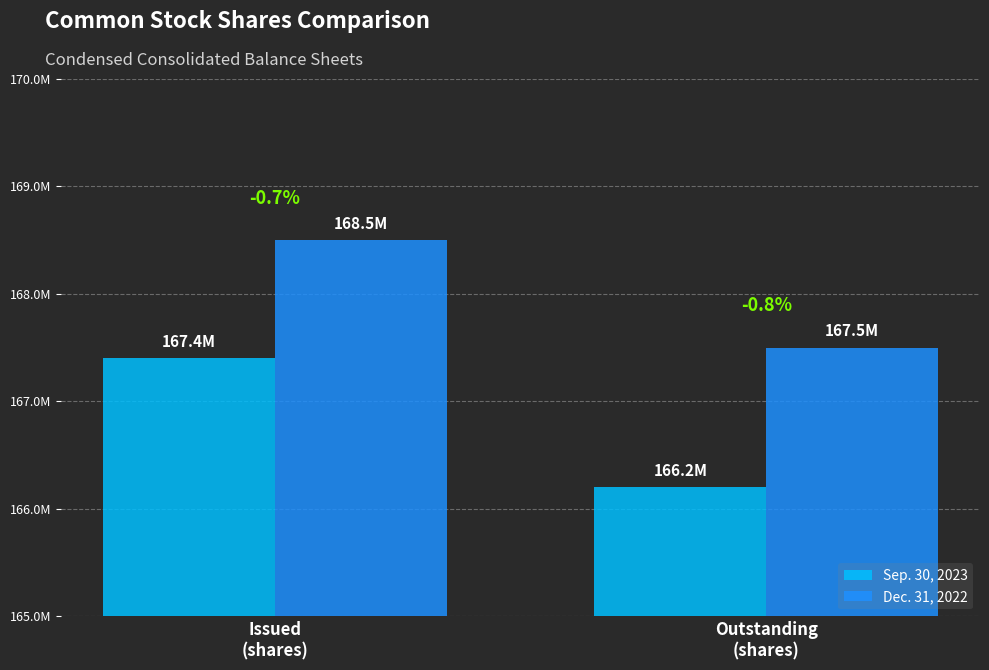

The Sep. 30, 2023 series shows 166200000 at Outstanding
(shares). True or false?

True